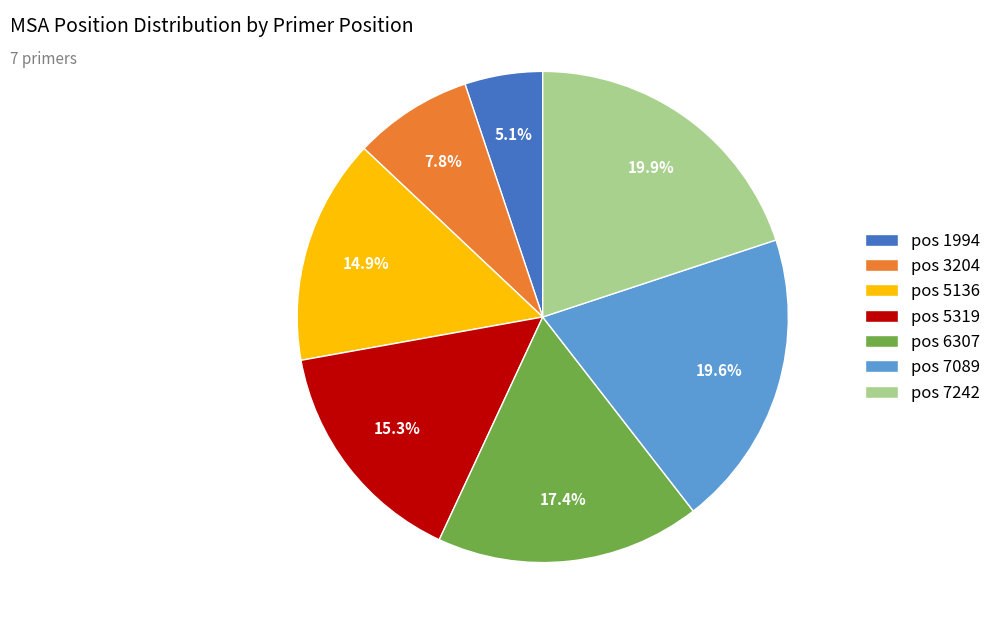

How much of the chart is everything except pos 7089?

80.4%